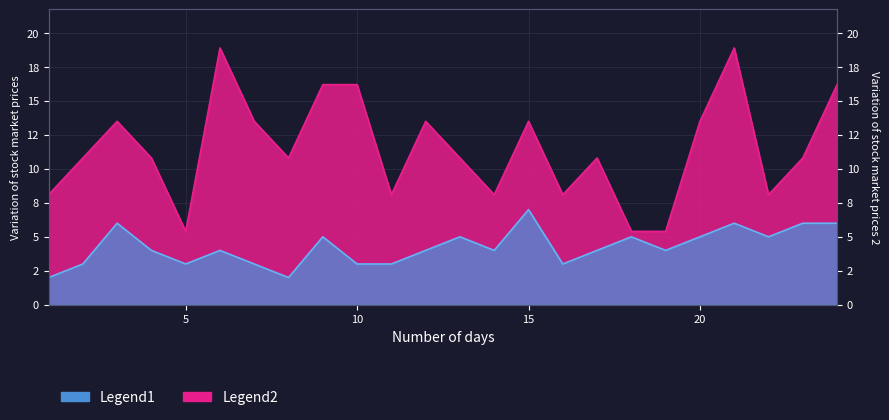

True or false: Preis has a value of 8.0 at 23.

False